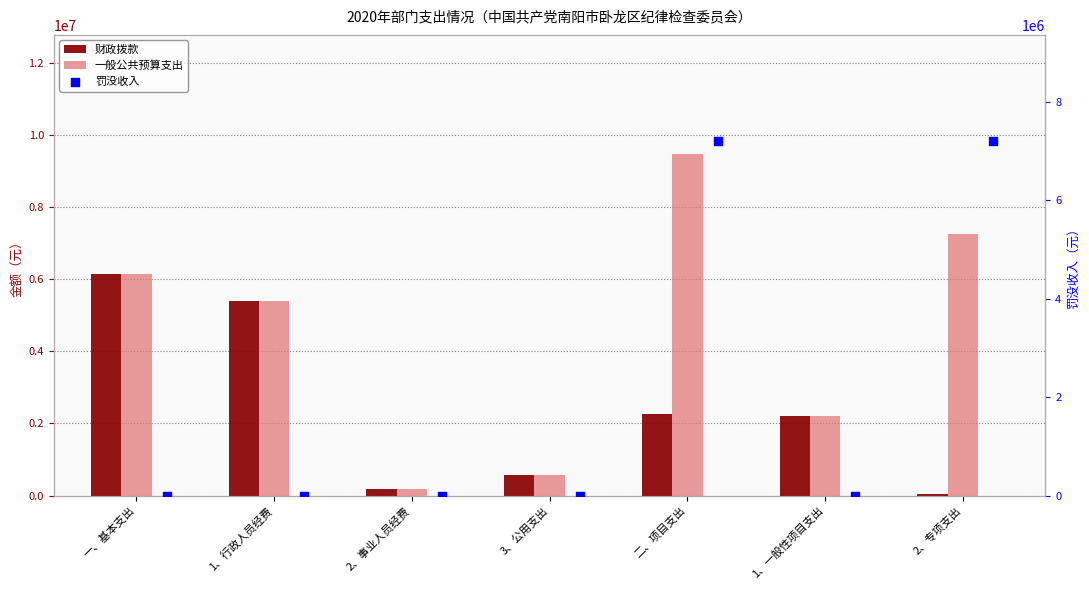

Is the value of 一般公共预算支出 at 1、一般性项目支出 greater than the value of 财政拨款 at 1、行政人员经费?

No